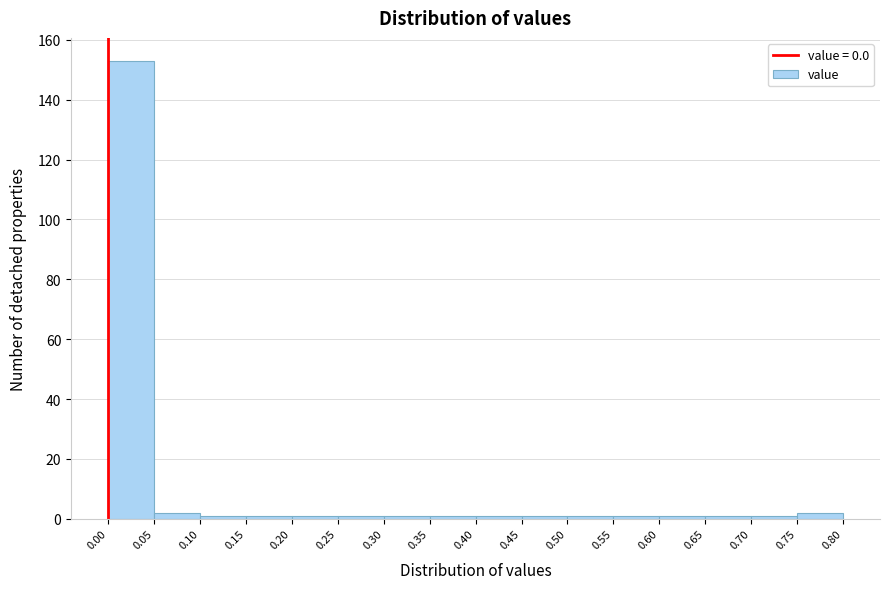

Over which range of the x-axis is the bar tallest?

0.00 to 0.05